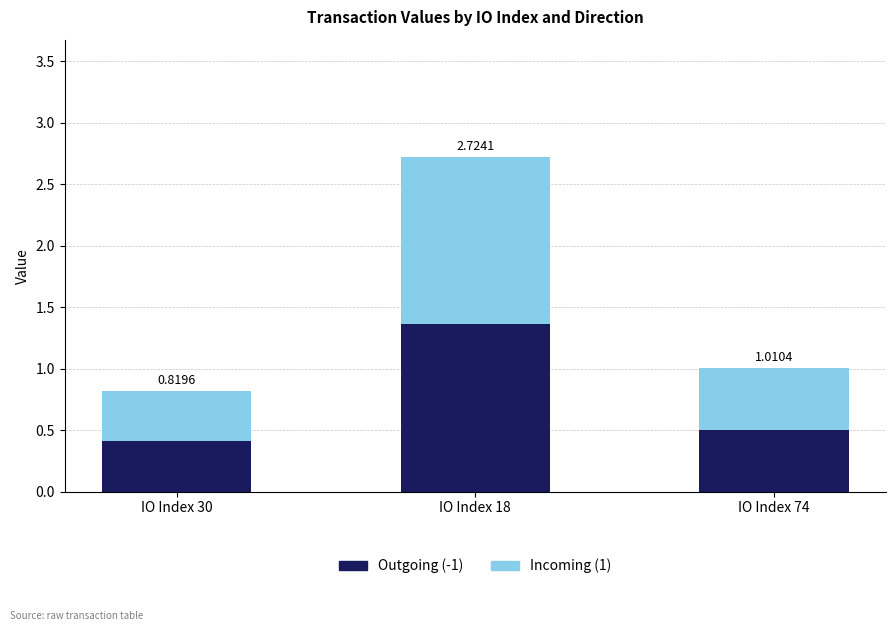

Where is Outgoing (-1) nearest to the value 0?

IO Index 30